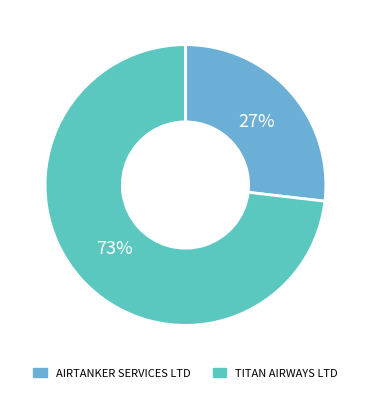

Which slice is the largest?

TITAN AIRWAYS LTD